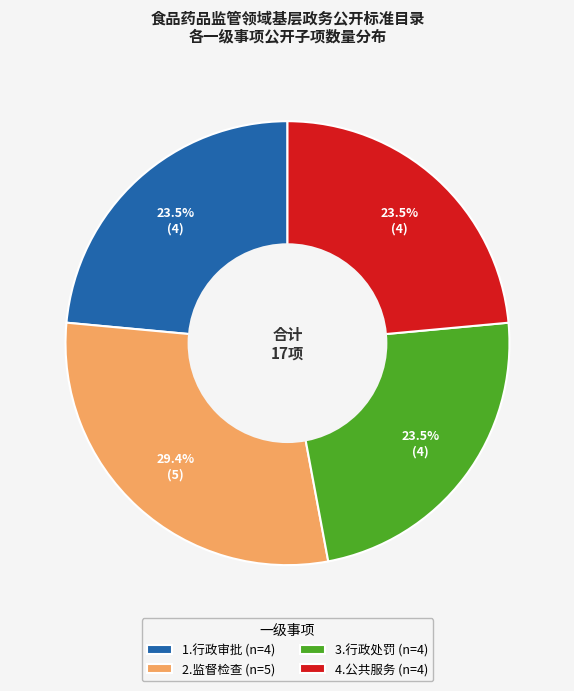

To the nearest percent, what is the average slice percentage?

25%